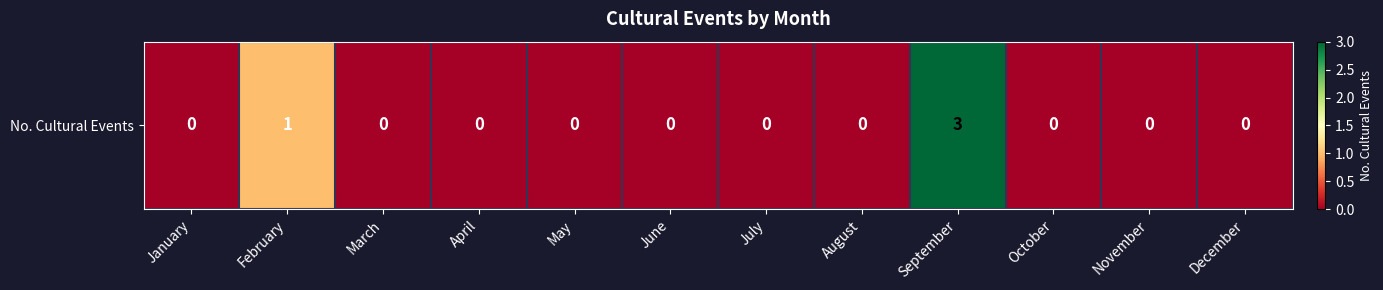

At which label is the value closest to 1?

February